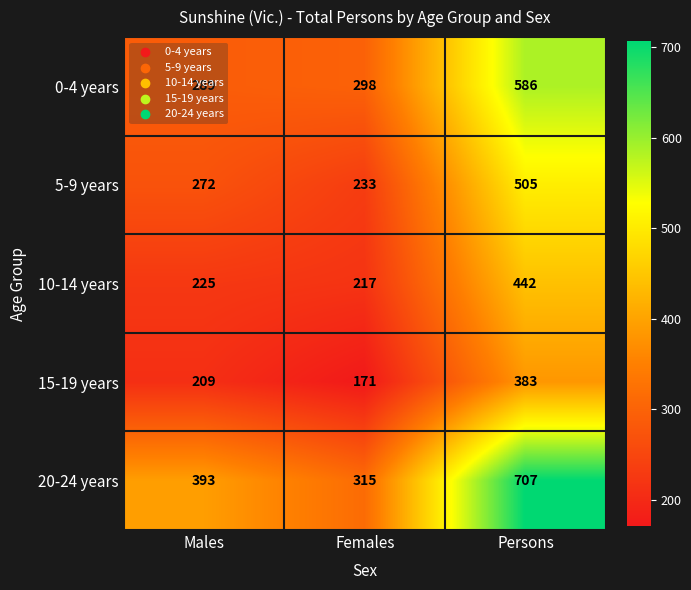

List the labels in order of 10-14 years value, smallest first.

Females, Males, Persons